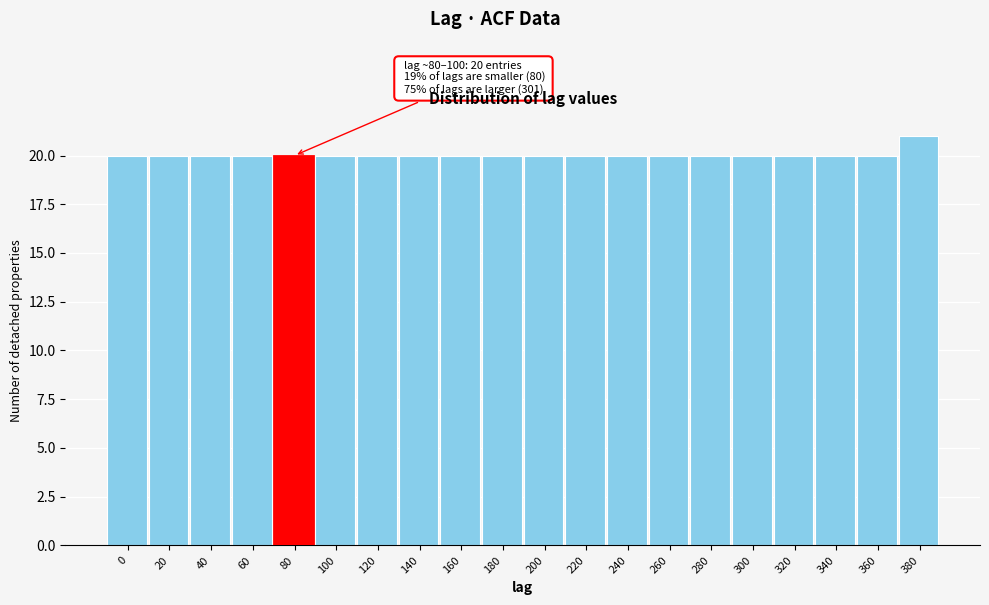

Reading left to right, list all the values displayed in this chart.

0=20	20=20	40=20	60=20	80=20	100=20	120=20	140=20	160=20	180=20	200=20	220=20	240=20	260=20	280=20	300=20	320=20	340=20	360=20	380=21